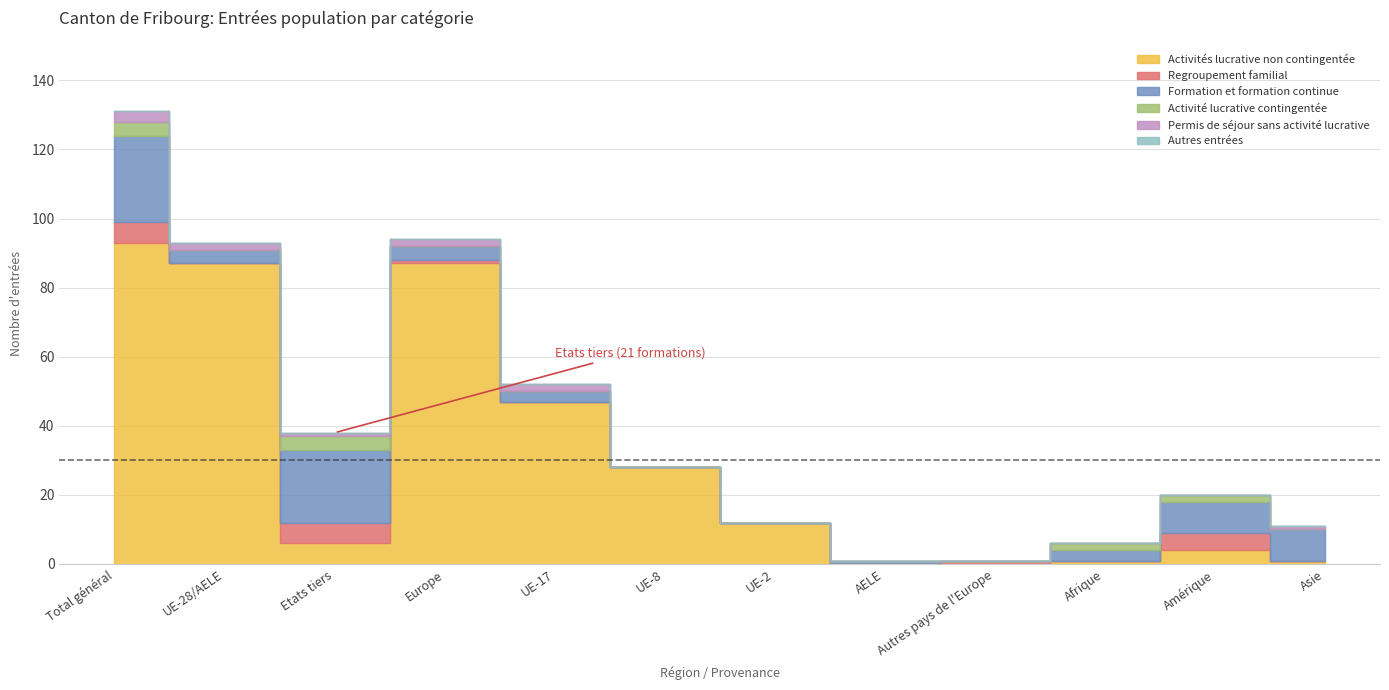

How many categories are shown in the chart?

12